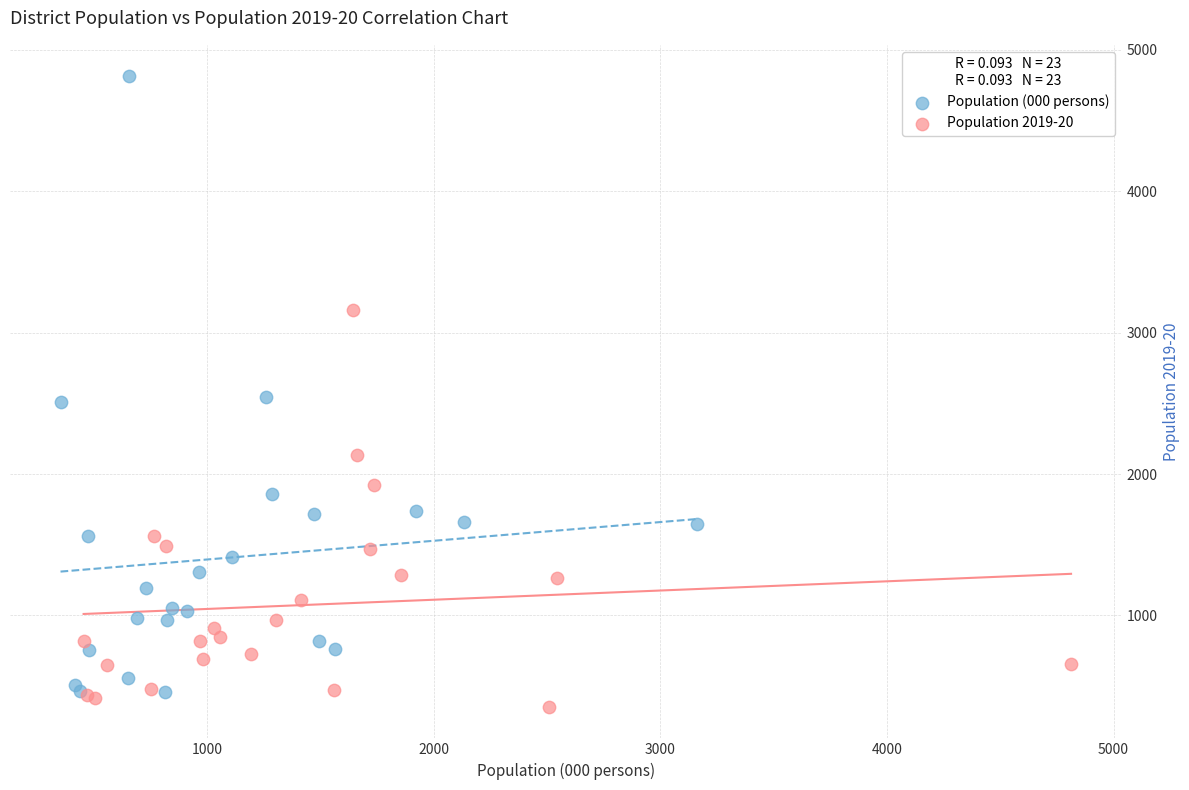

What are all the series names shown in the legend?

Population (000 persons), Population 2019-20